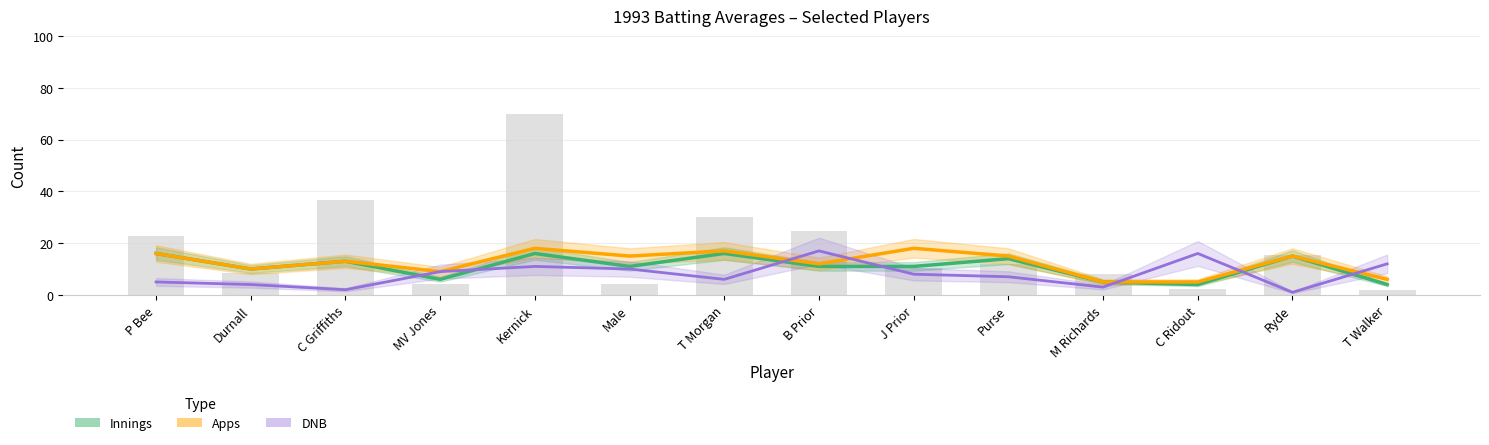

How many series are shown in this chart?

4